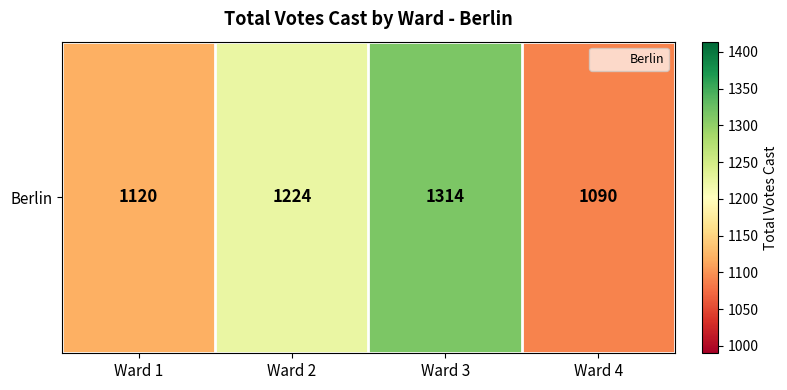

What is the difference between the second highest and minimum values?

134